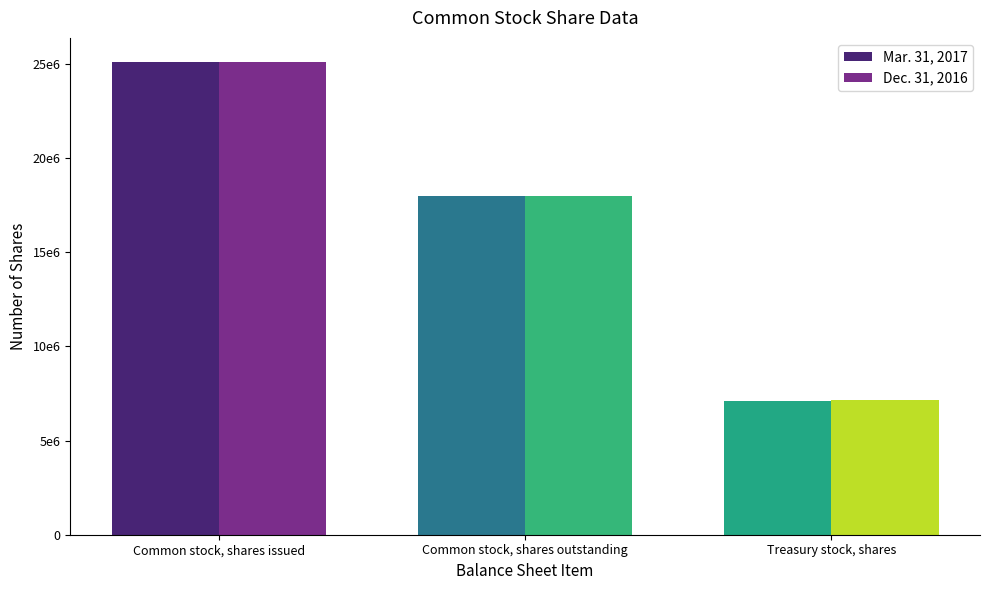

Which series has the largest range (max minus min)?

Mar. 31, 2017